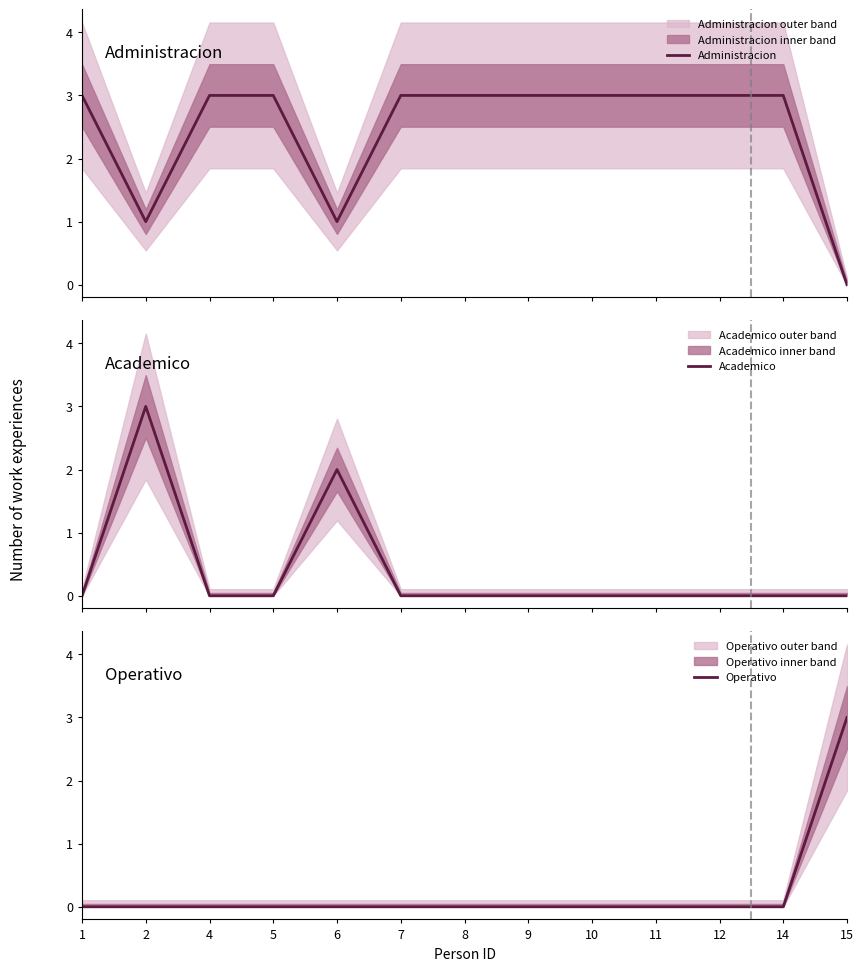

Reading left to right, extract all data points from this chart.

Administracion: 3	1	3	3	1	3	3	3	3	3	3	3	0
Academico: 0	3	0	0	2	0	0	0	0	0	0	0	0
Operativo: 0	0	0	0	0	0	0	0	0	0	0	0	3